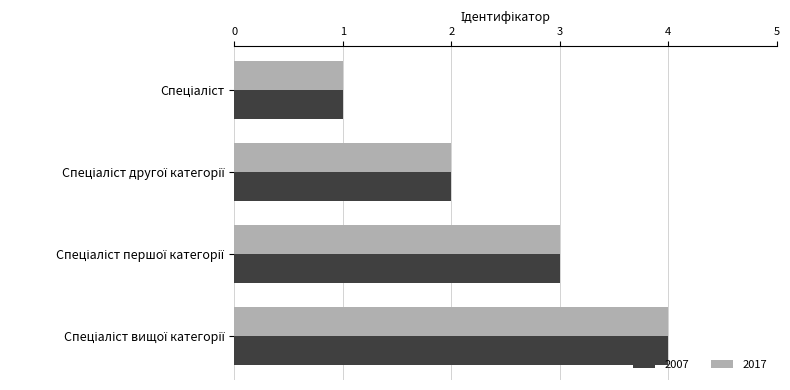

What is the highest value of the 2017 series?

4